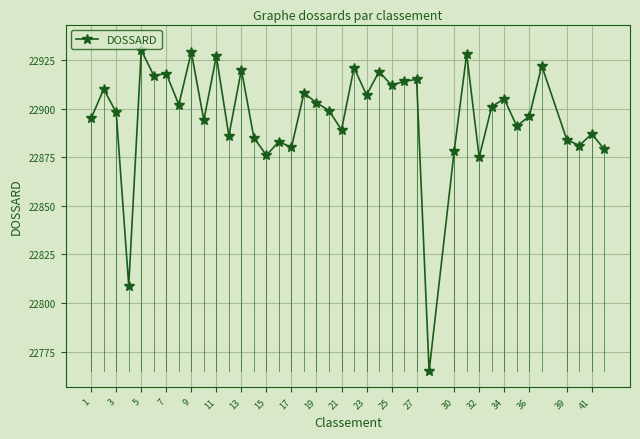

What is the minimum value shown in the chart?

22765